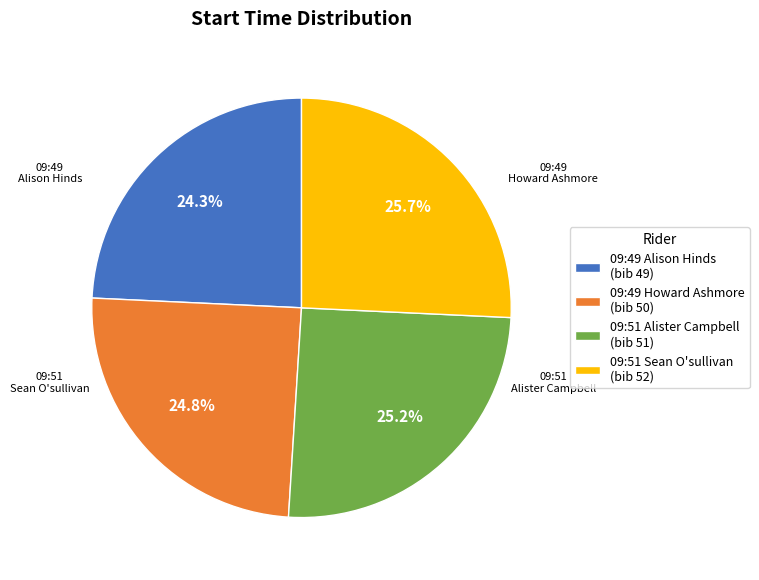

Is there any slice that represents more than half of the pie?

No